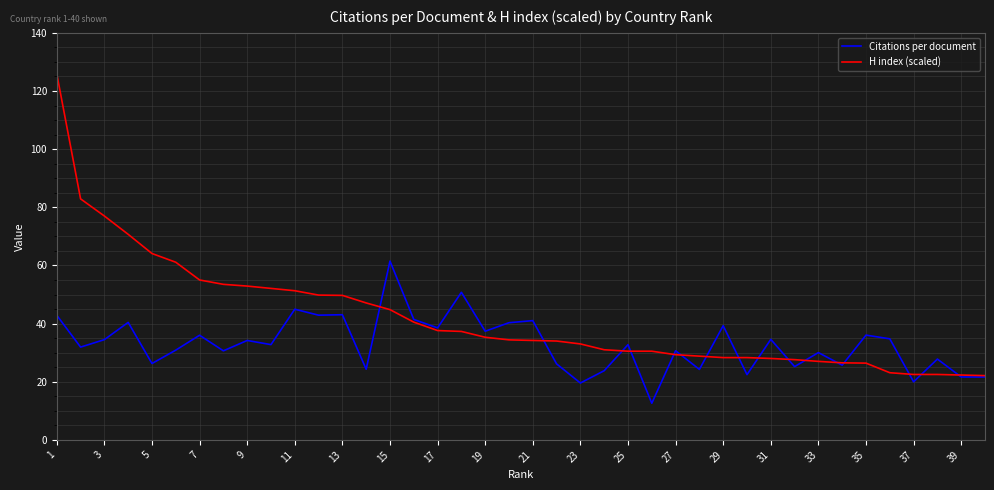

Which series has the widest spread of values?

H index (scaled)